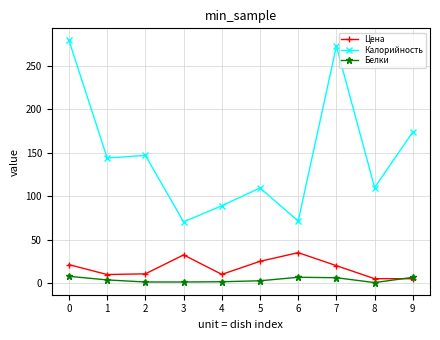

True or false: Цена and Калорийность cross at least once.

False